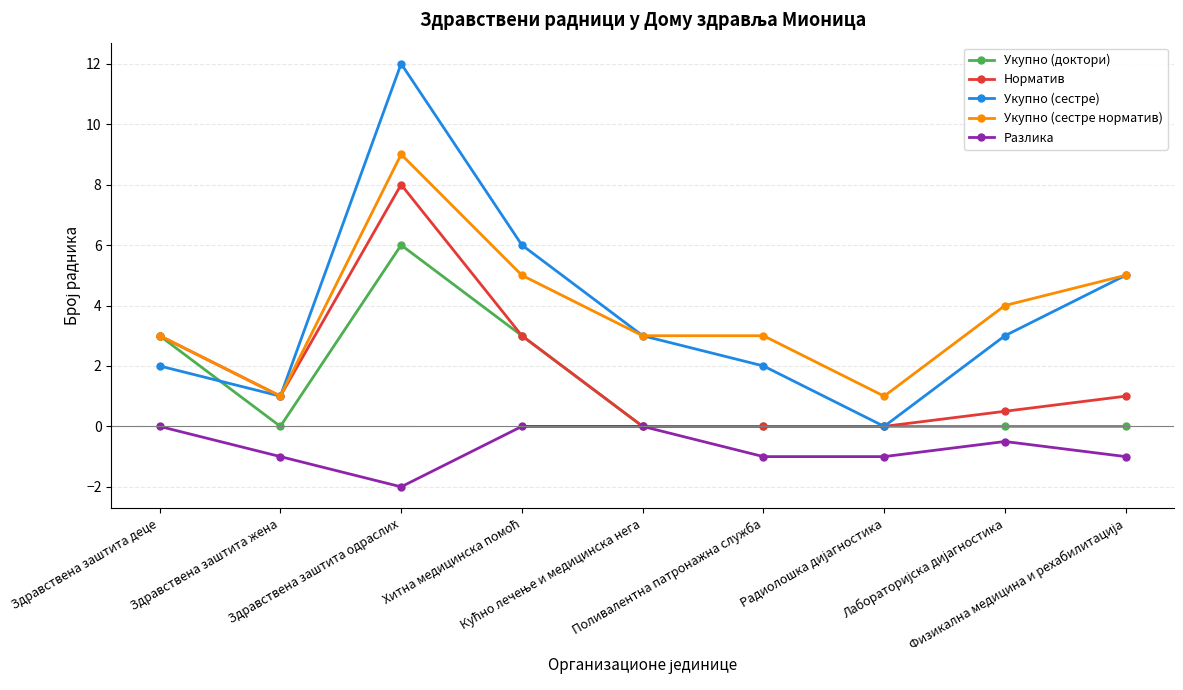

Reading left to right, what are all the values shown in this chart?

Укупно (доктори): 3.0	0.0	6.0	3.0	0.0	0.0	0.0	0.0	0.0
Норматив: 3.0	1.0	8.0	3.0	0.0	0.0	0.0	0.5	1.0
Укупно (сестре): 2.0	1.0	12.0	6.0	3.0	2.0	0.0	3.0	5.0
Укупно (сестре норматив): 3.0	1.0	9.0	5.0	3.0	3.0	1.0	4.0	5.0
Разлика: 0.0	-1.0	-2.0	0.0	0.0	-1.0	-1.0	-0.5	-1.0